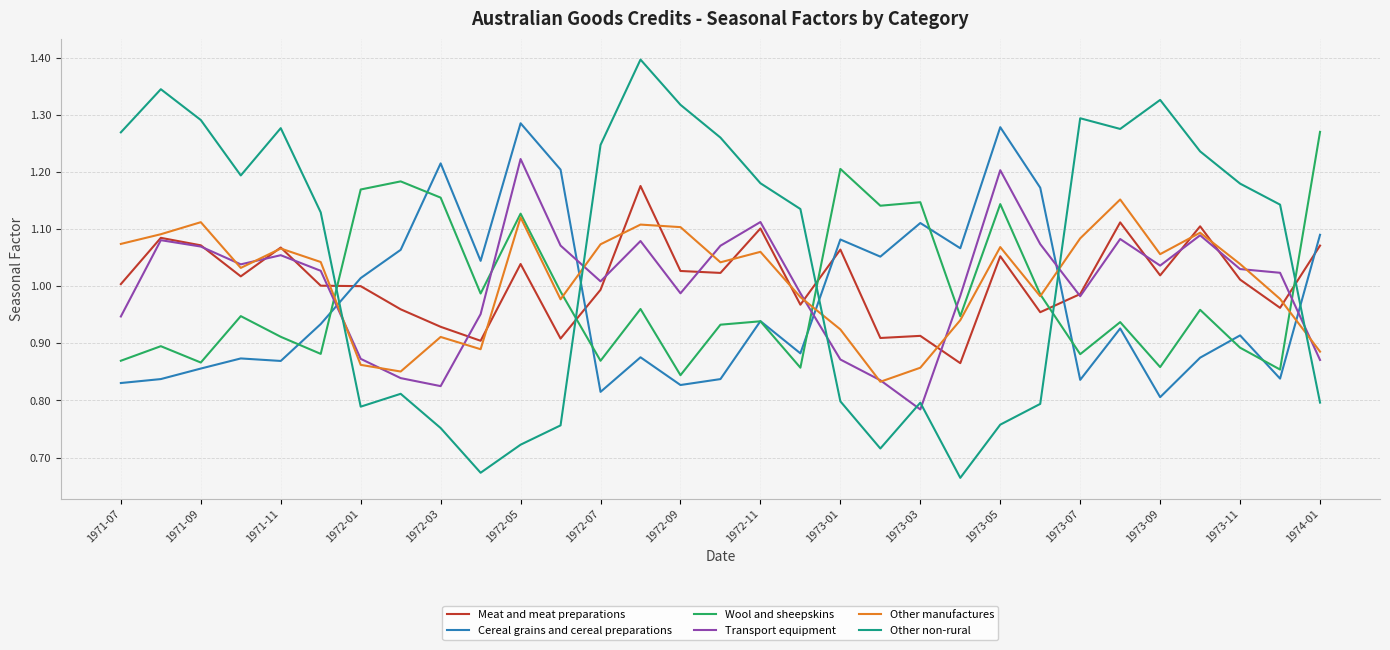

True or false: Other non-rural and Cereal grains and cereal preparations intersect in this chart.

True